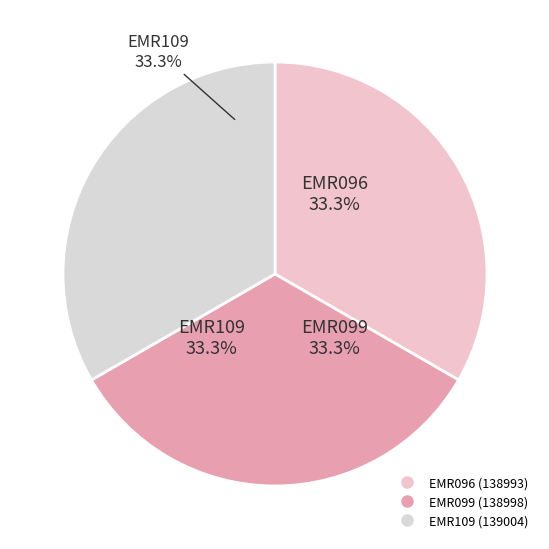

What is the ratio of the value at EMR109 to the value at EMR096?

1.0